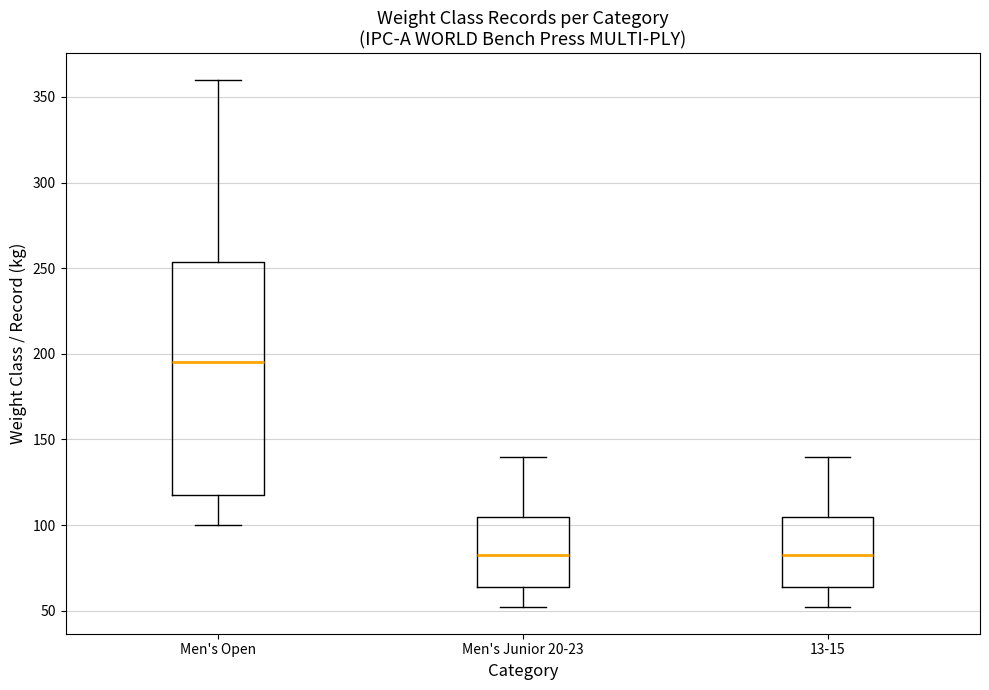

Comparing the boxes themselves (not the whiskers), which one is the tallest?

Men's Open